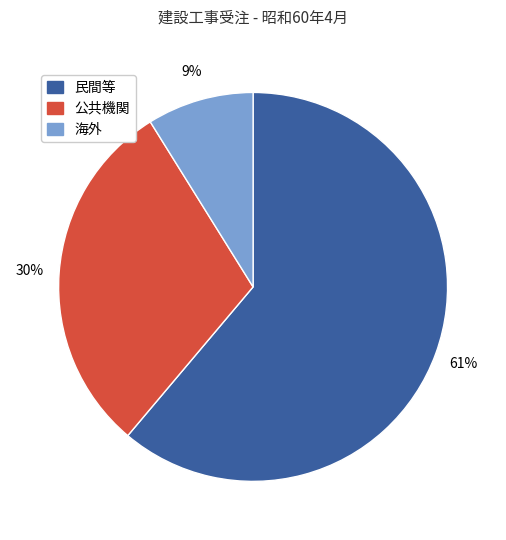

What percentage is the 海外 slice, to the nearest percent?

9%